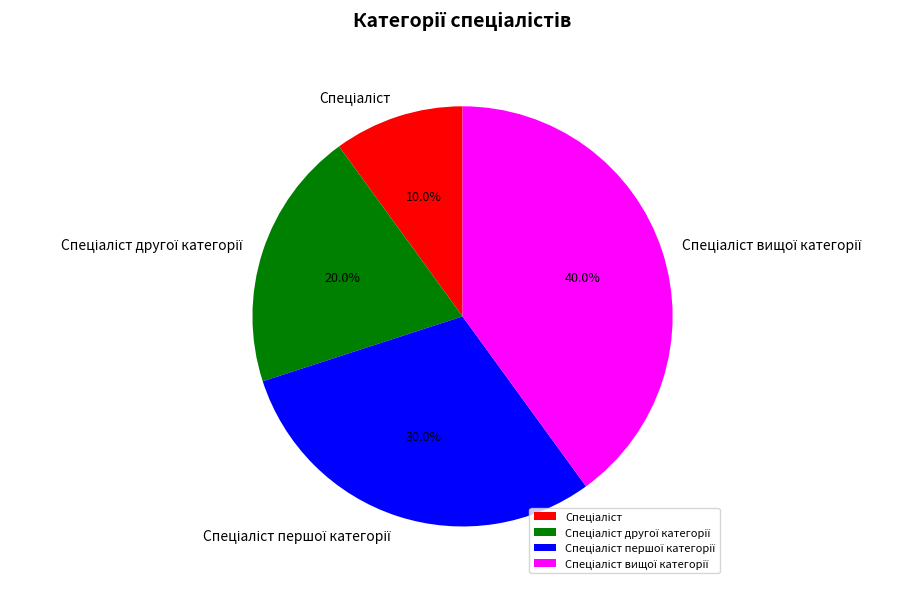

To the nearest percent, what is the difference between the largest and smallest slice percentages?

30%